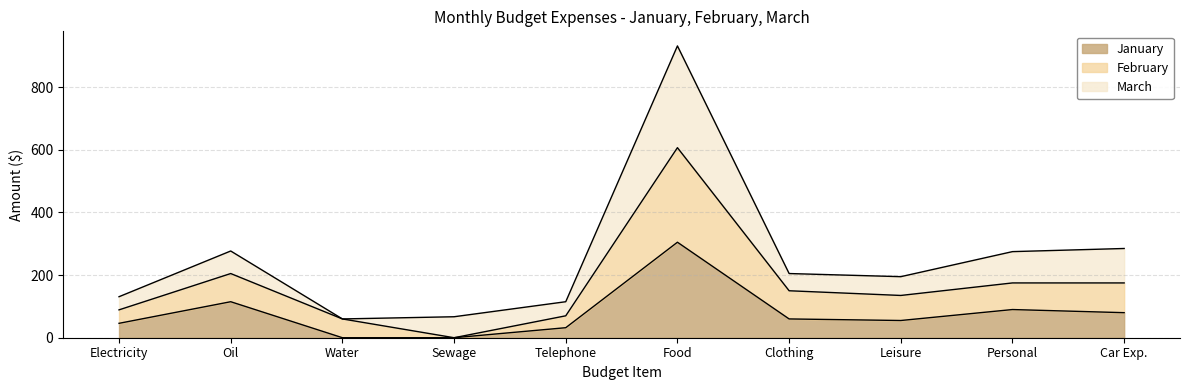

How many values in the January series exceed 60?

4